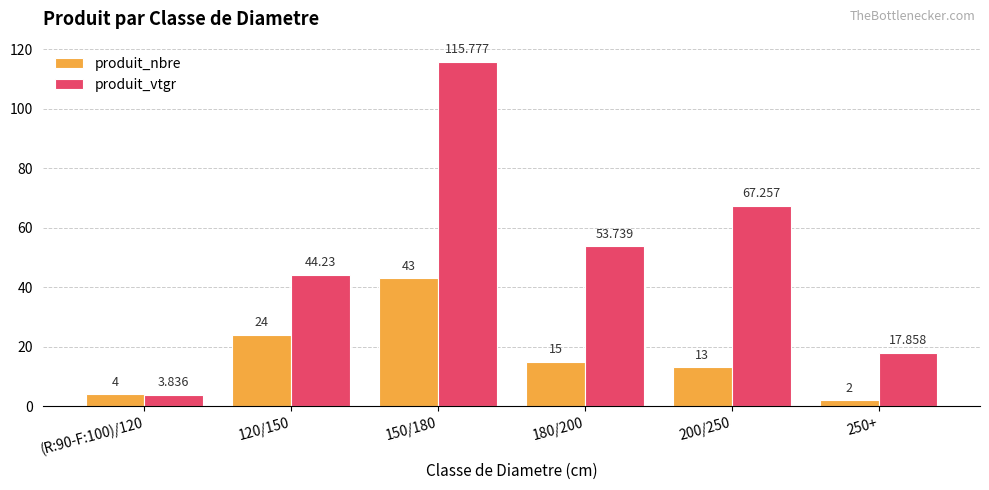

Which series has the largest range (max minus min)?

produit_vtgr